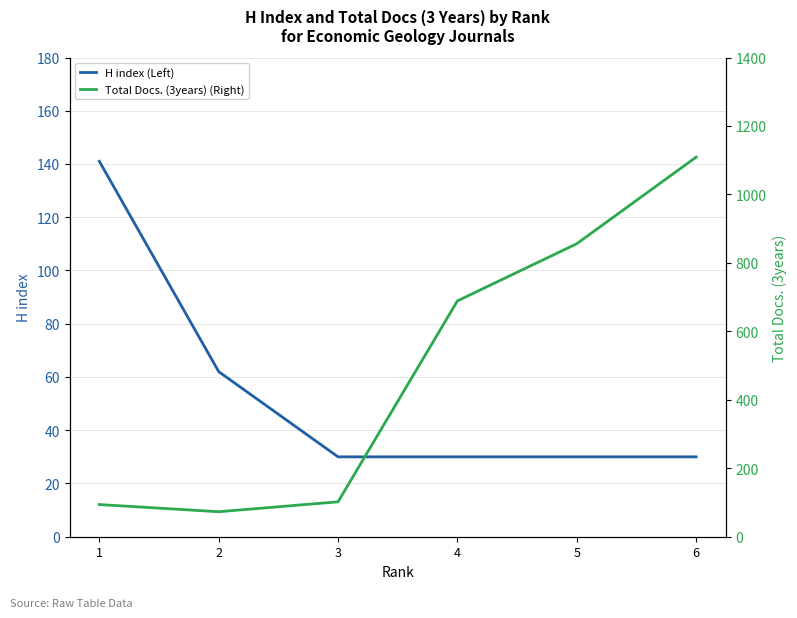

At which label is Total Docs. (3years) (Right) closest to 591?

4